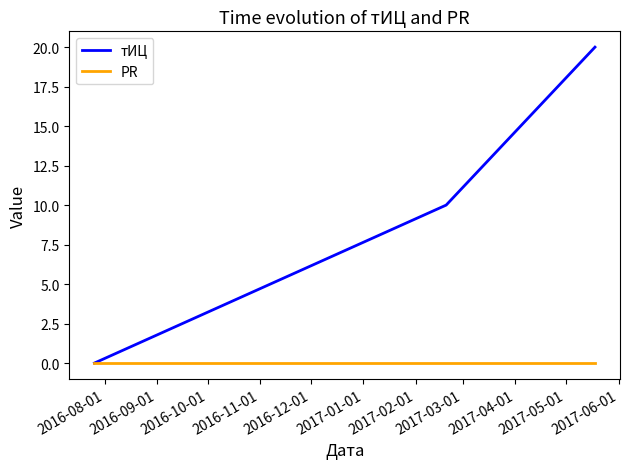

Which series has the largest range (max minus min)?

тИЦ